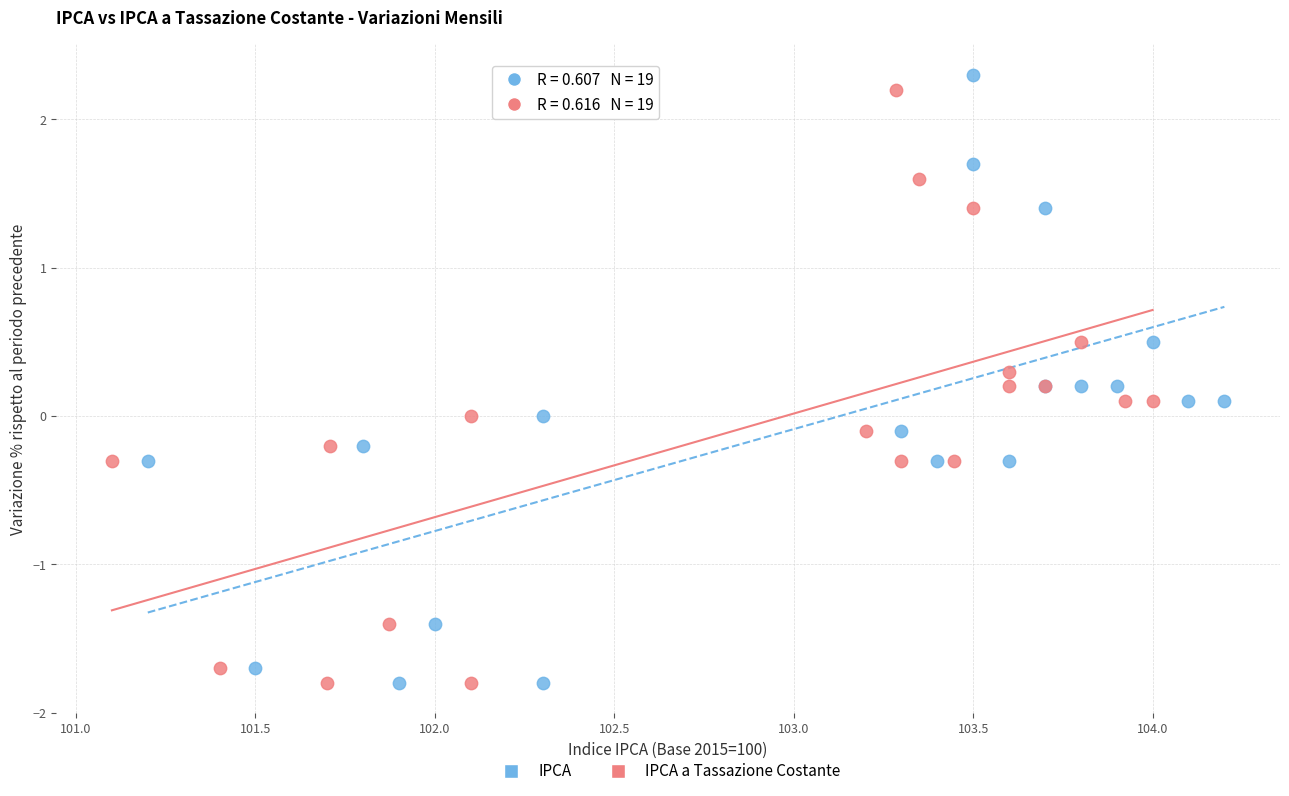

Which series has the widest spread of Y values?

IPCA